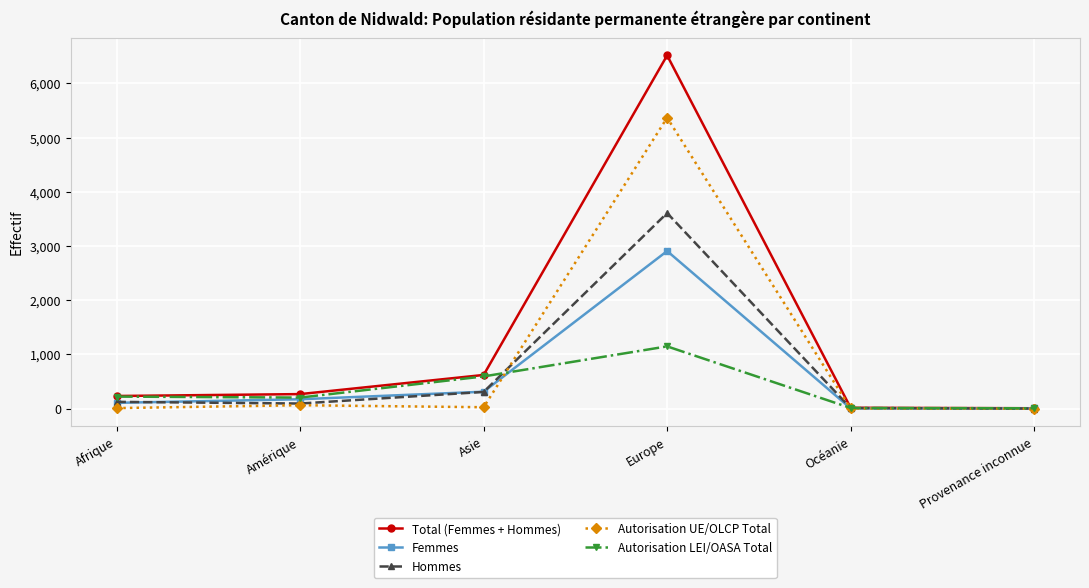

What is the total value across all series at Provenance inconnue?

24